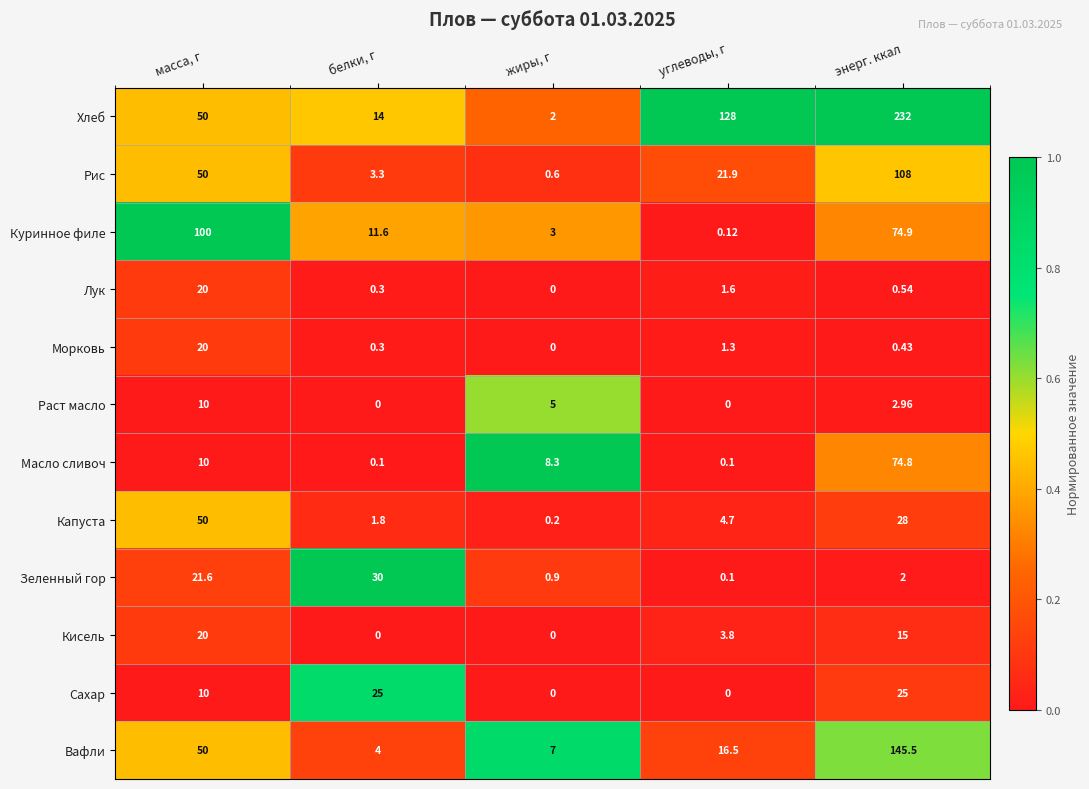

At which label does Капуста first exceed 4?

масса, г